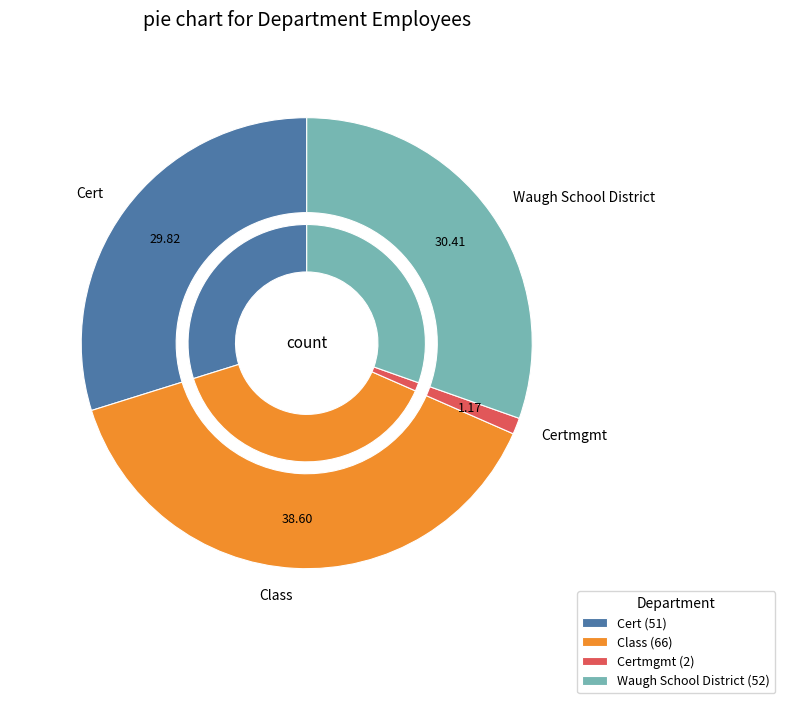

Which category has the smallest portion of the pie?

Certmgmt